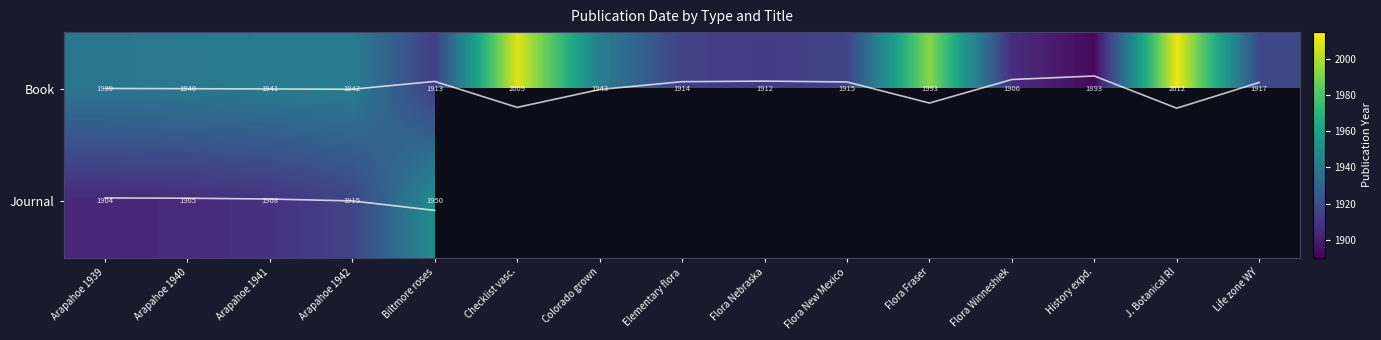

List the labels in order of value, smallest first.

History expd., Flora Winneshiek, Flora Nebraska, Biltmore roses, Elementary flora, Flora New Mexico, Life zone WY, Arapahoe 1939, Arapahoe 1940, Arapahoe 1941, Arapahoe 1942, Colorado grown, Flora Fraser, Checklist vasc., J. Botanical RI